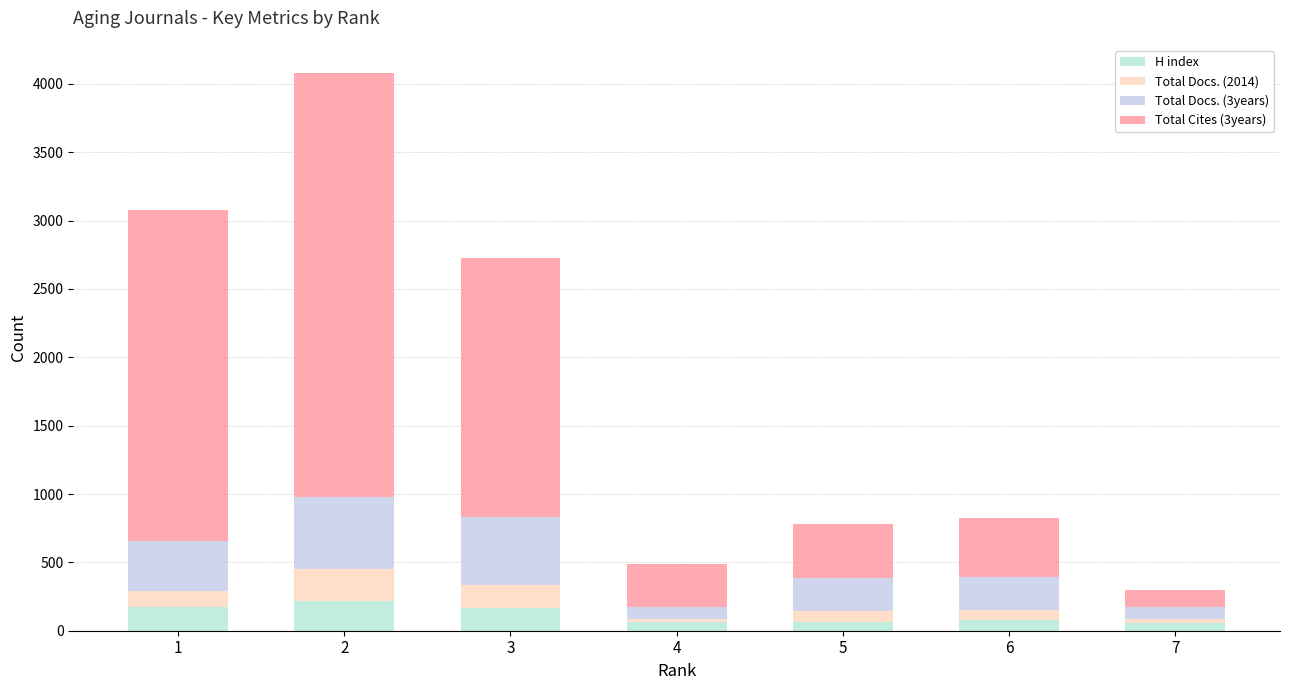

Does the chart contain any negative values?

No